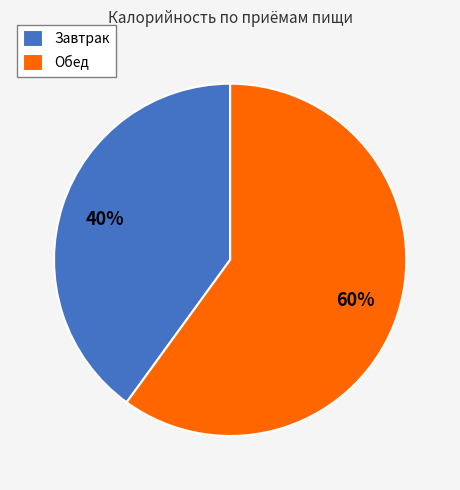

Which has a higher value, Обед or Завтрак?

Обед